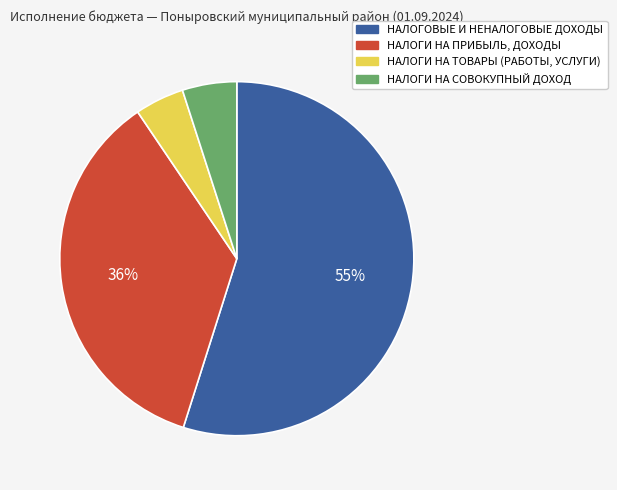

Count the number of slices in the pie.

4